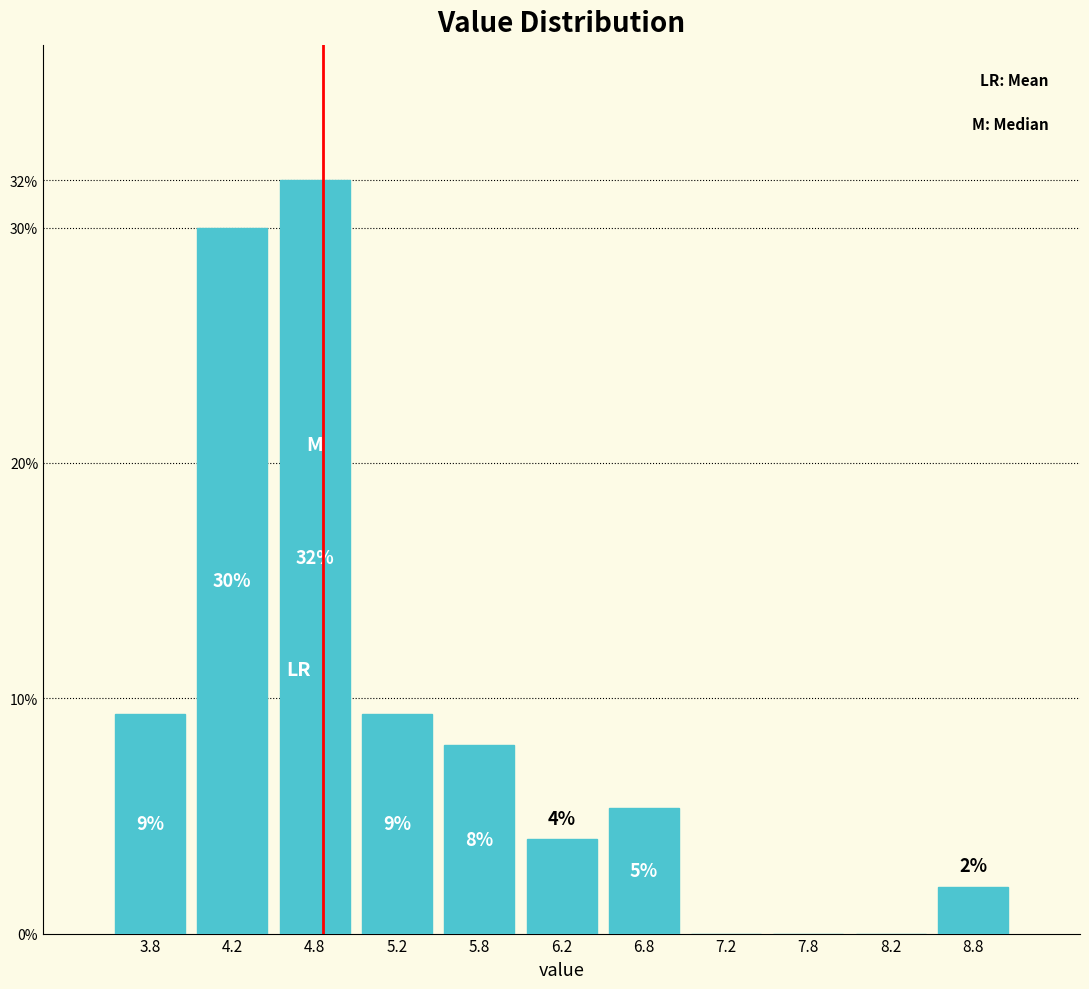

Which range on the x-axis has the tallest bar?

4.5 to 5.0